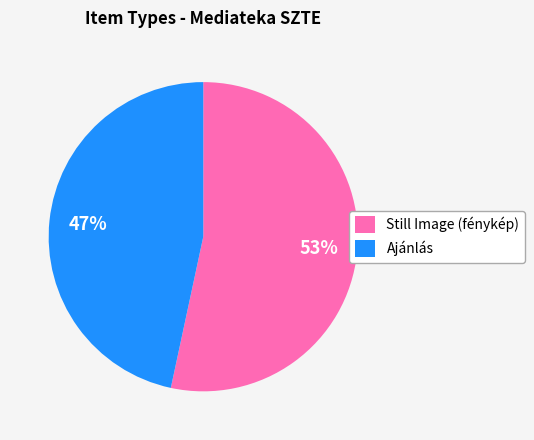

Is the sum of Still Image (fénykép) and Ajánlás greater than half?

Yes